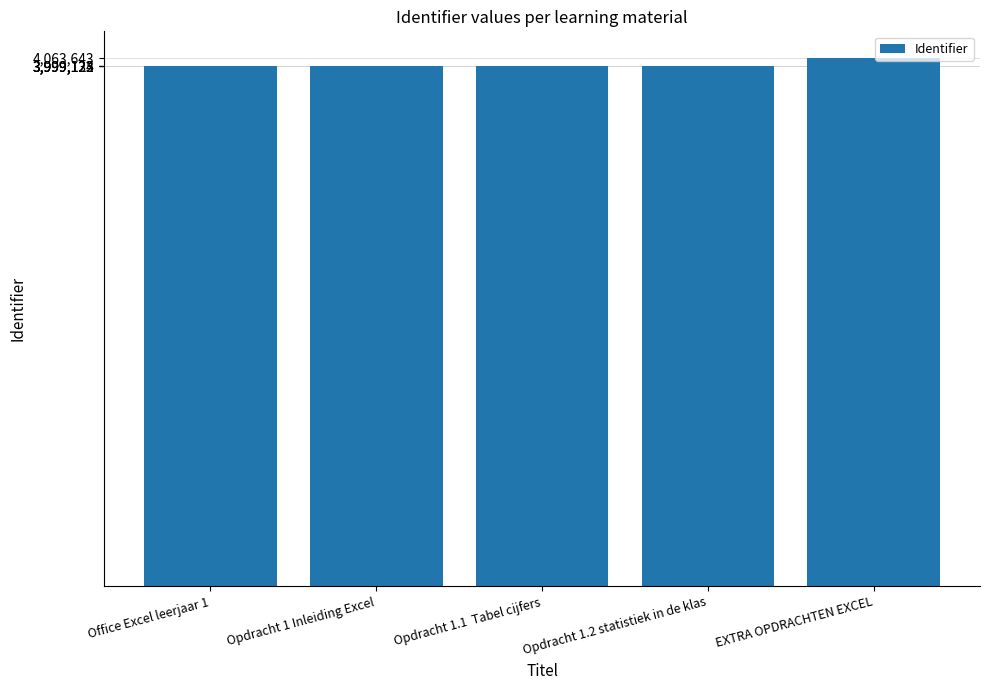

How many values are below 3999125?

2